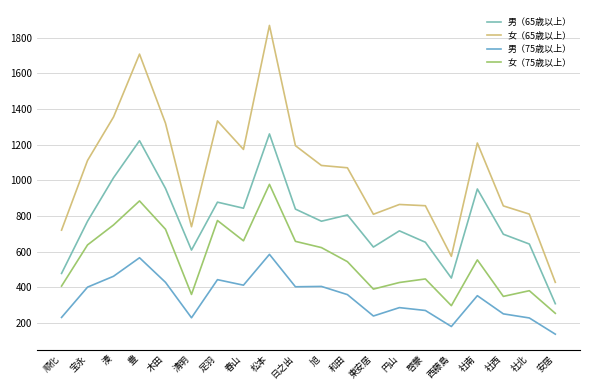

Does the chart have visible grid lines?

Yes